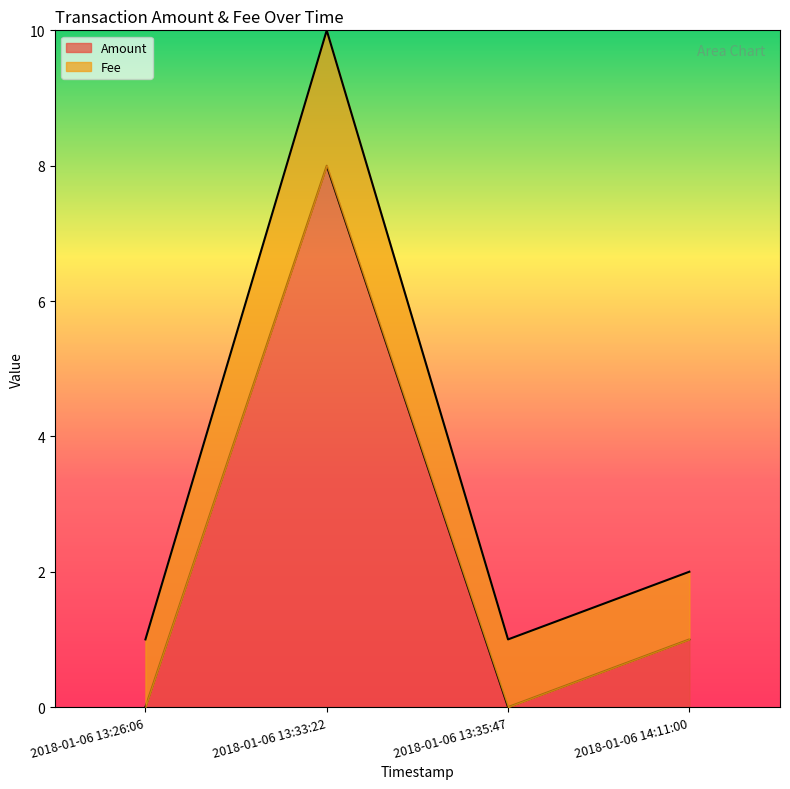

At how many categories does at least one series exceed 8?

1